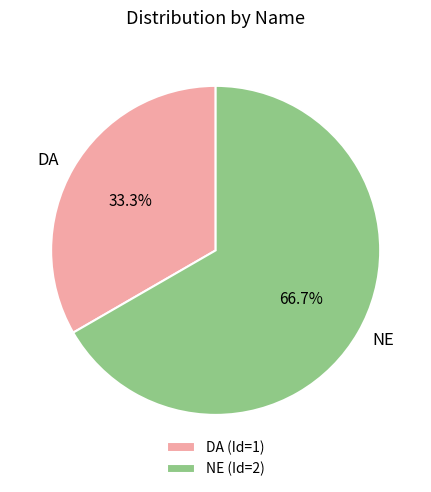

The DA slice represents 26% of the pie. True or false?

False